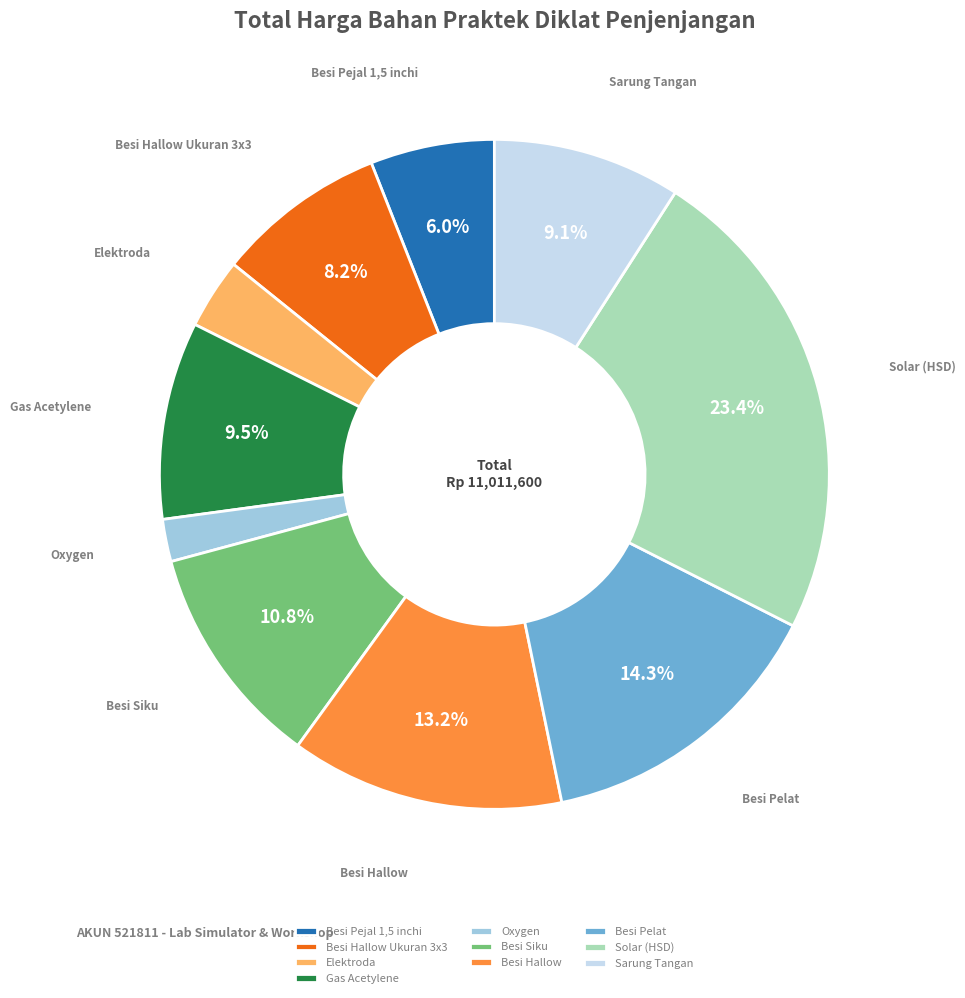

Combined, what portion of the pie is Besi Pejal 1,5 inchi and Solar (HSD)?

29.4%